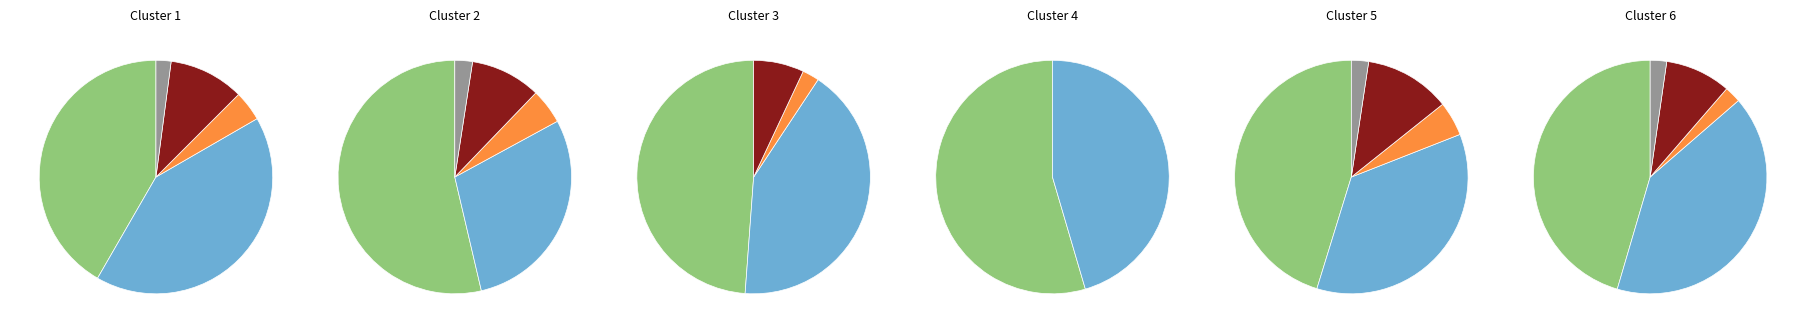

Which category has the smallest portion of the pie?

Paper Over Board